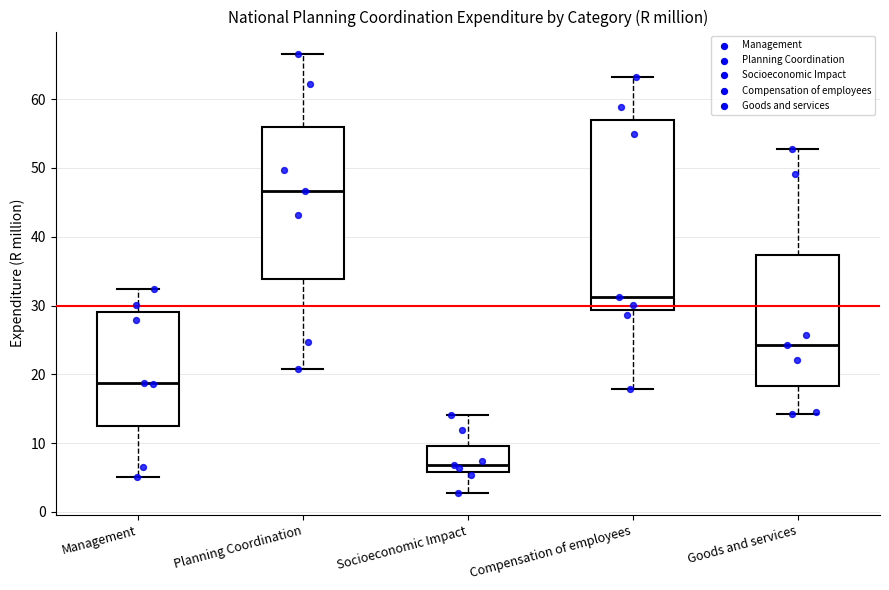

Which box has the highest median line?

Planning Coordination